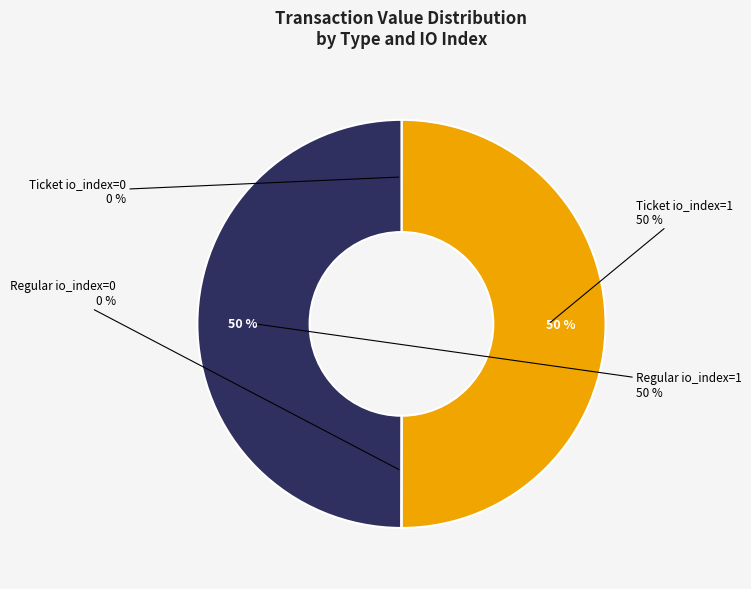

How many segments does this pie chart have?

4